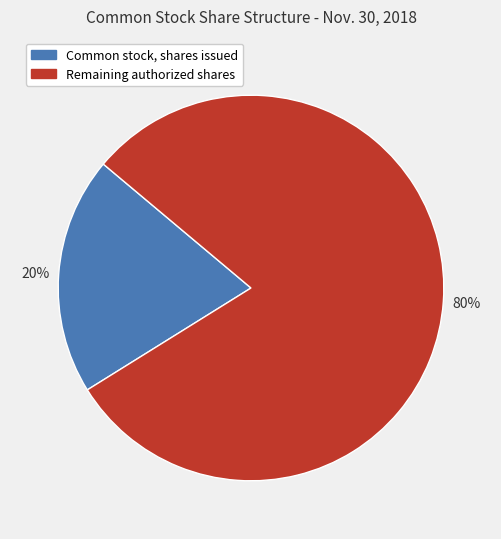

To the nearest percent, what is the average slice percentage?

50%